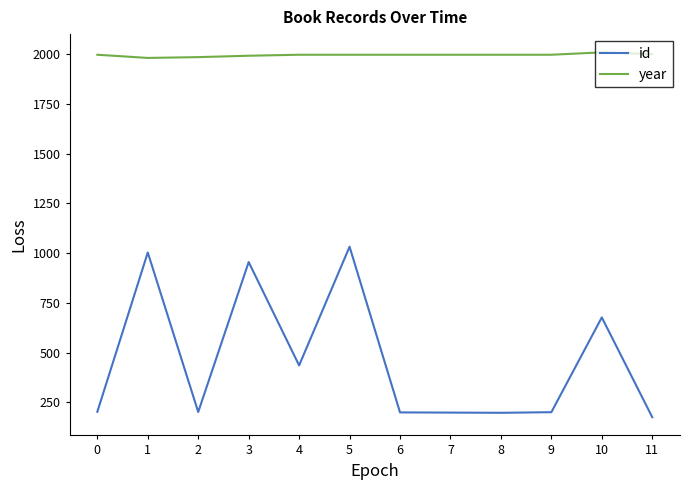

Read the id value at 11, to the nearest 10.

180